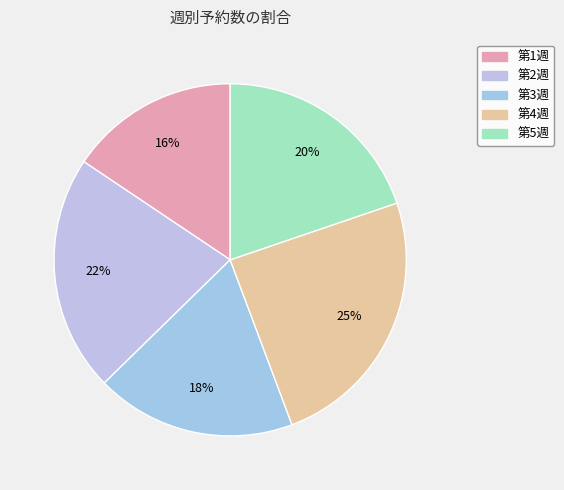

What is the total percentage of 第4週 and 第3週?

42.9%